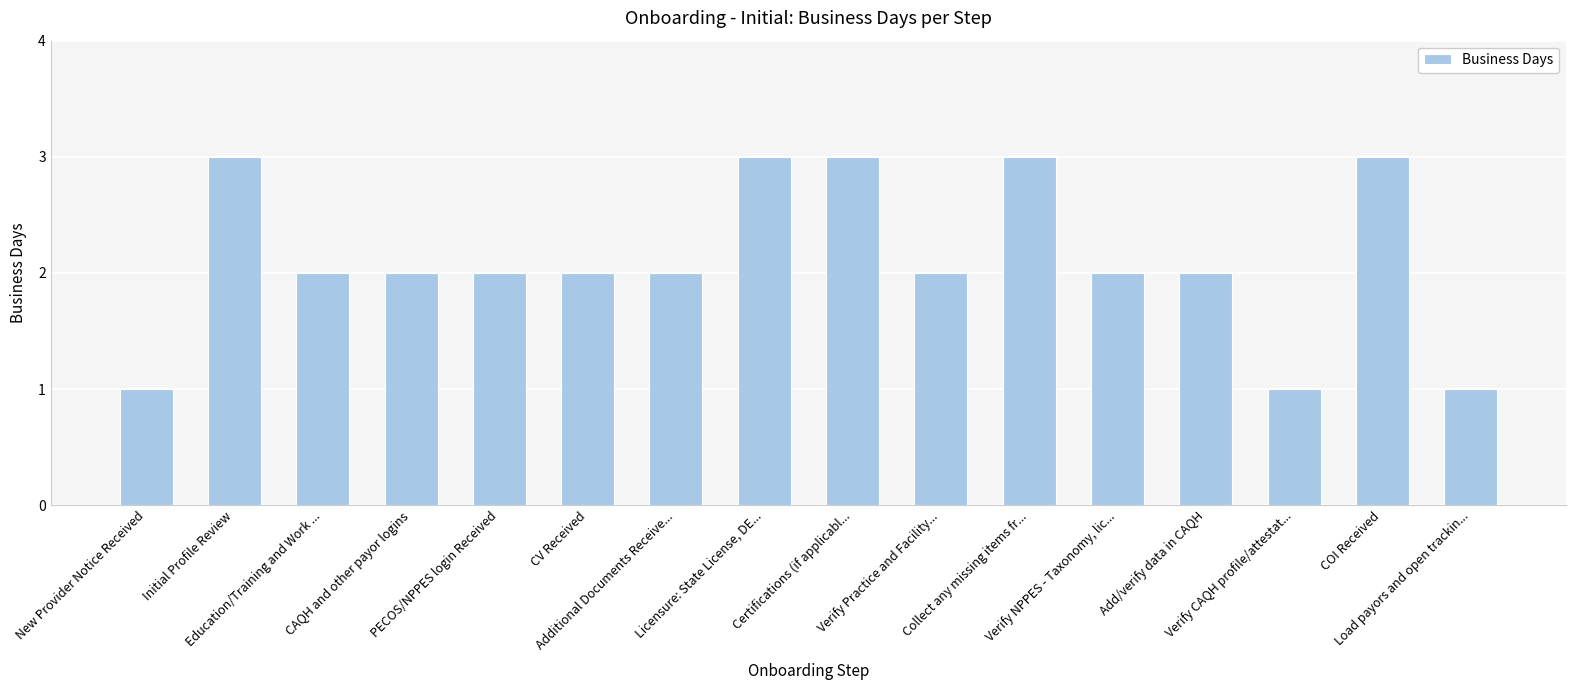

What is the difference between the maximum and minimum values?

2